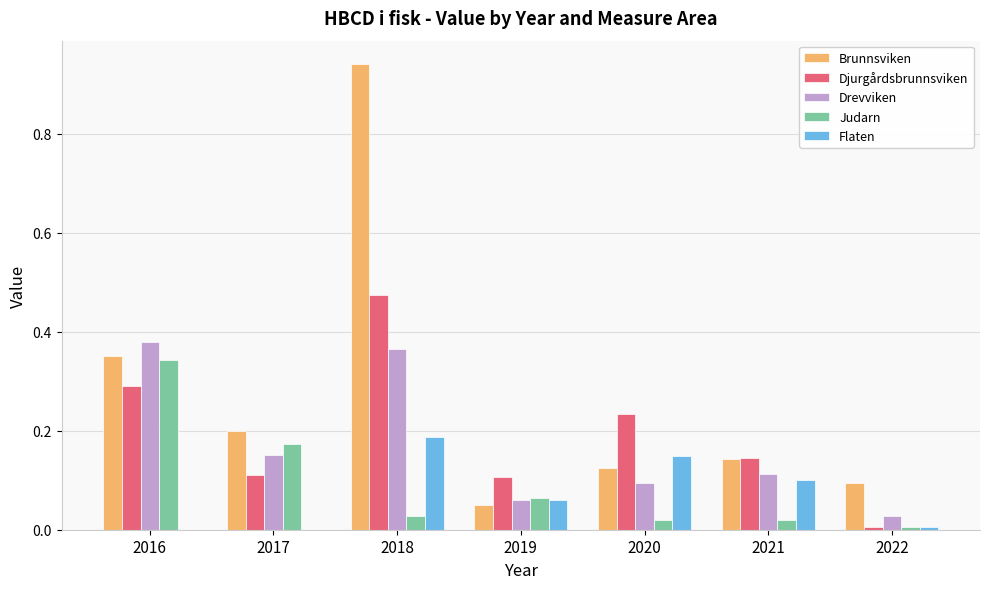

True or false: Drevviken has a value of 0.1 at 2017.

True